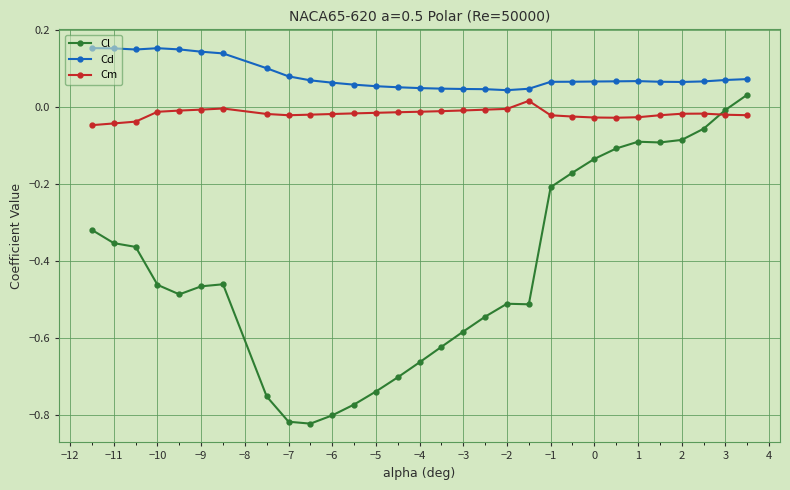

How many Cd values are between 0 and 1?

30